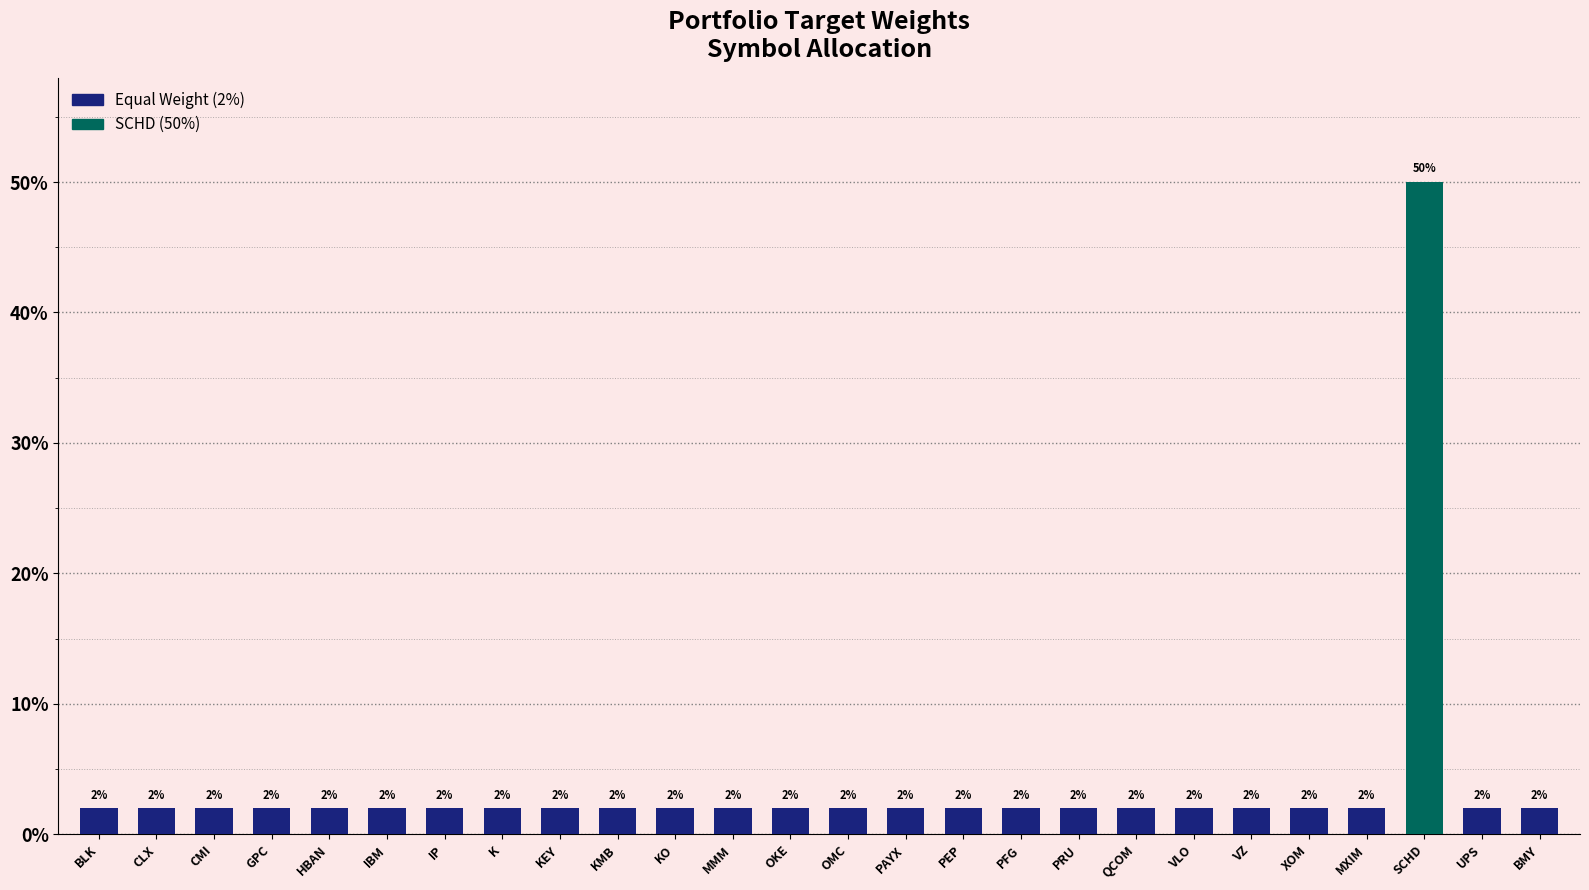

What is the label of the 2nd bar from the left?

CLX